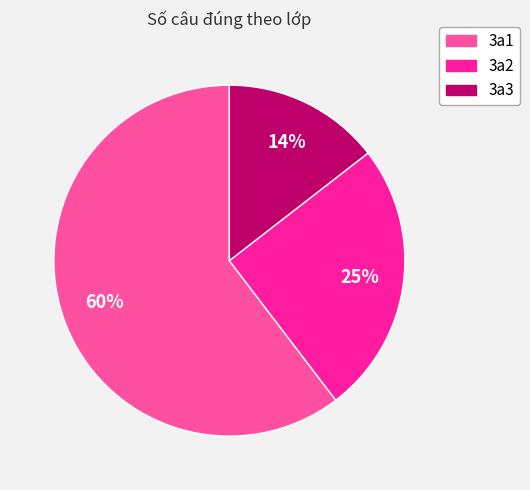

To the nearest percent, what is the average slice percentage?

33%